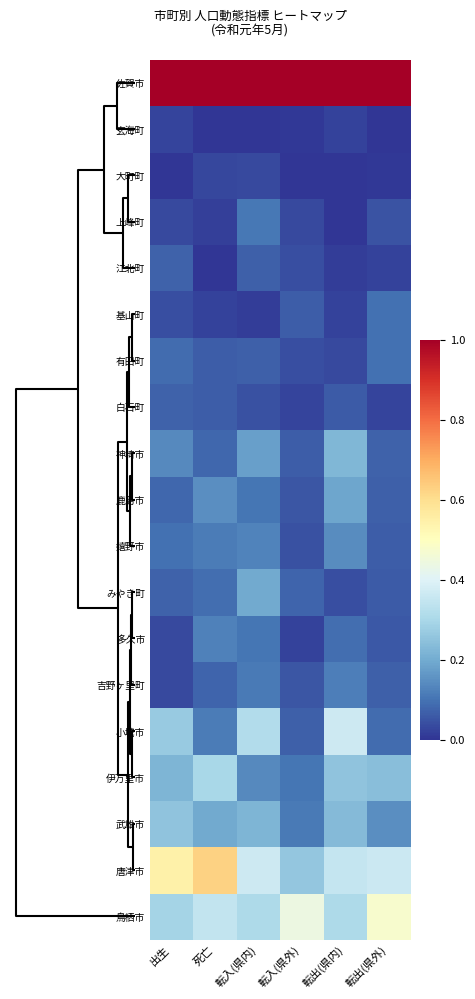

At how many categories does at least one series exceed 0?

6